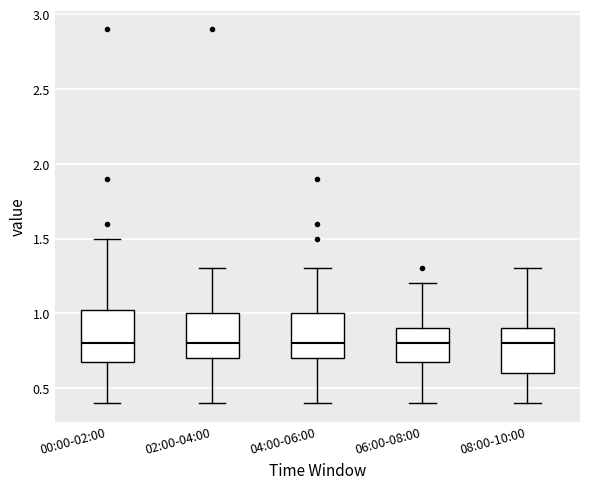

Reading left to right, read every box against the y-axis: the position of its median line, the range the box covers, and the ends of its whiskers. The values are not printed on the chart, so give them approximately, as read against the axis.

00:00-02:00: median 0.80, box 0.70 to 1.05, whiskers 0.40 to 1.50
02:00-04:00: median 0.80, box 0.70 to 1.00, whiskers 0.40 to 1.30
04:00-06:00: median 0.80, box 0.70 to 1.00, whiskers 0.40 to 1.30
06:00-08:00: median 0.80, box 0.70 to 0.90, whiskers 0.40 to 1.20
08:00-10:00: median 0.80, box 0.60 to 0.90, whiskers 0.40 to 1.30